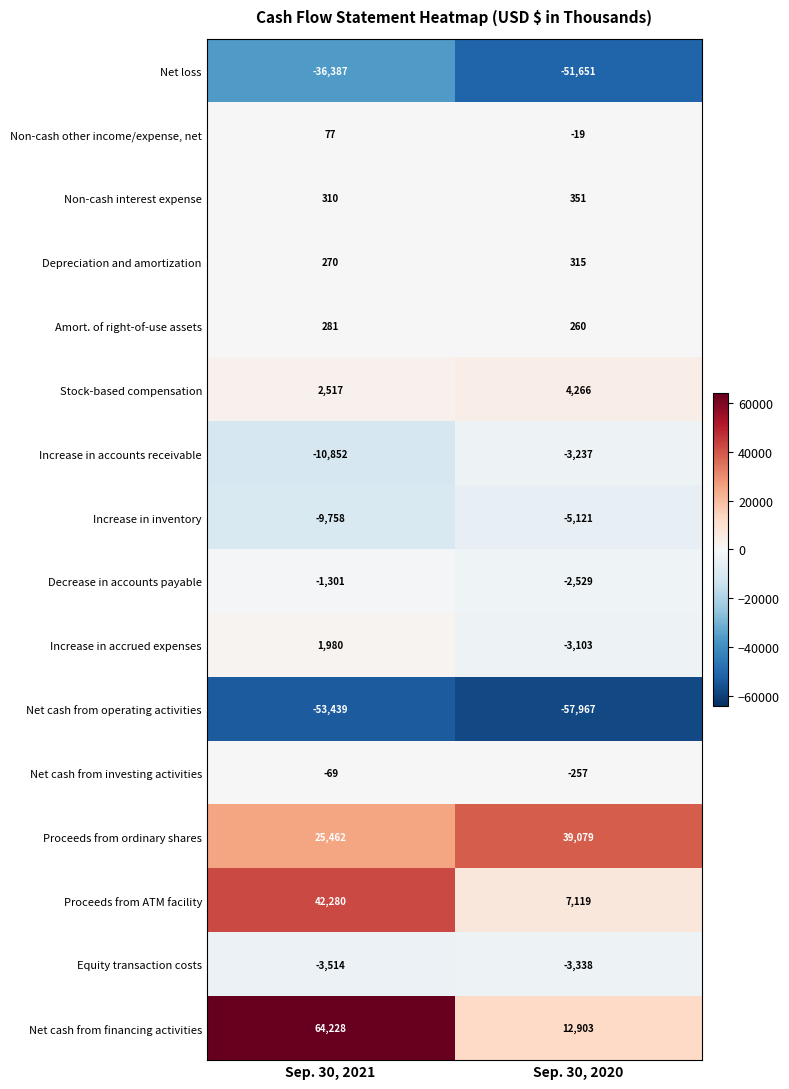

What is the difference between the Net cash from investing activities values at Sep. 30, 2021 and Sep. 30, 2020?

188